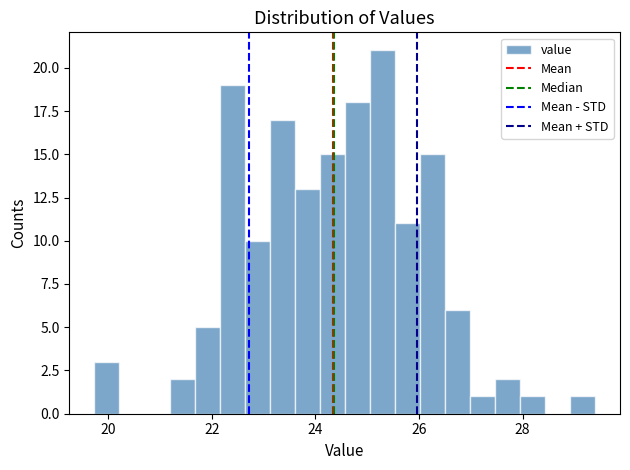

Read against the x-axis, roughly where is the centre of the tallest bar?

25.2